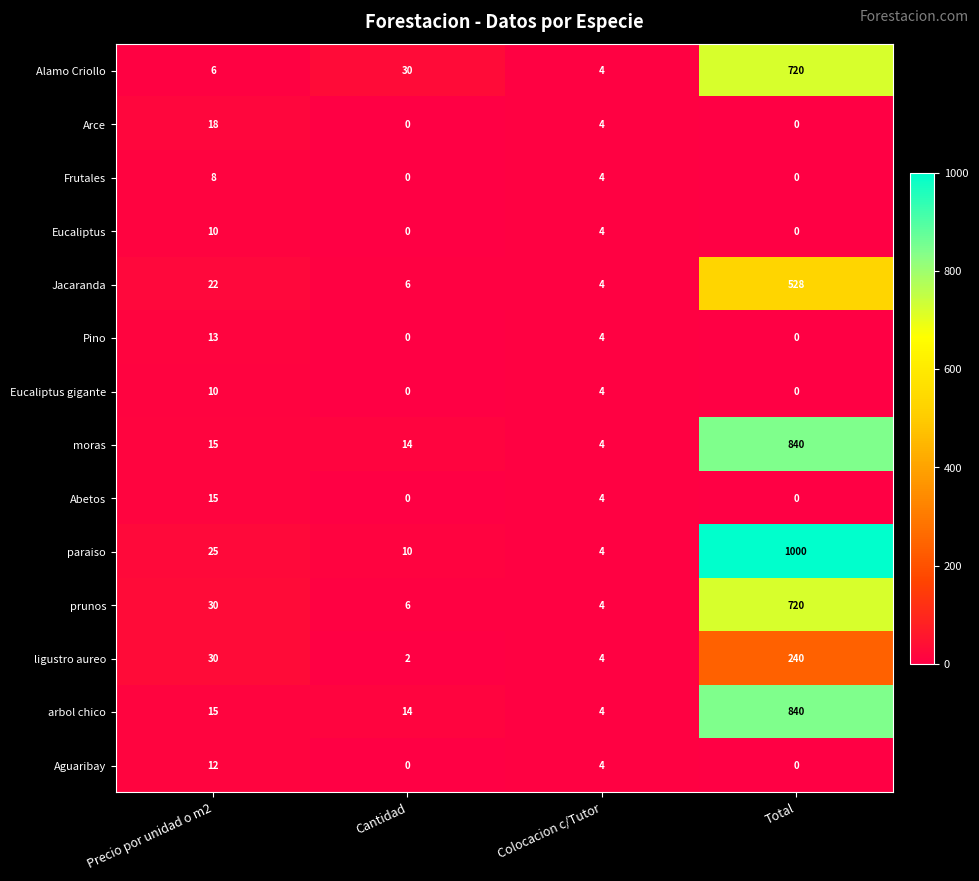

Which category has the highest value in the Arce series?

Precio por unidad o m2